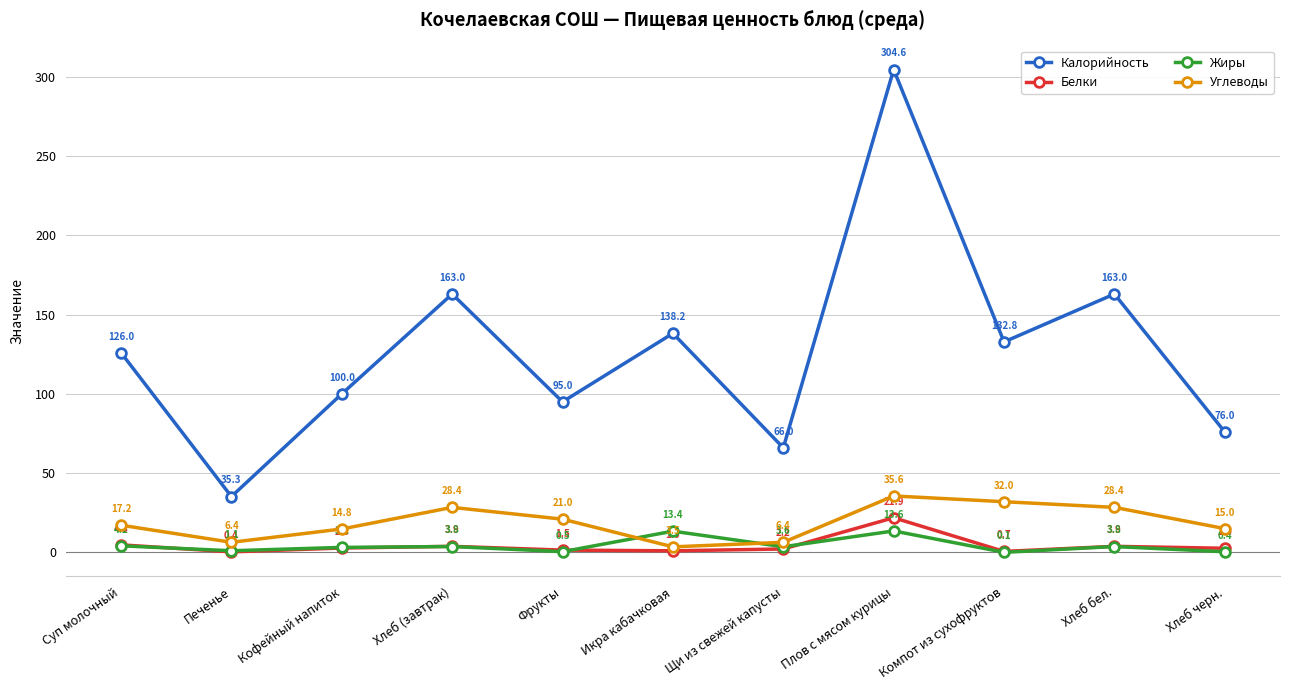

Reading left to right, list all the values displayed in this chart.

Калорийность: 126.0	35.3	100.0	163.0	95.0	138.2	66.0	304.6	132.8	163.0	76.0
Белки: 4.8	0.4	2.8	3.9	1.5	1.0	2.2	21.9	0.7	3.9	2.6
Жиры: 4.2	1.1	3.2	3.8	0.5	13.4	3.6	13.6	0.1	3.8	0.4
Углеводы: 17.2	6.4	14.8	28.4	21.0	3.5	6.4	35.6	32.0	28.4	15.0